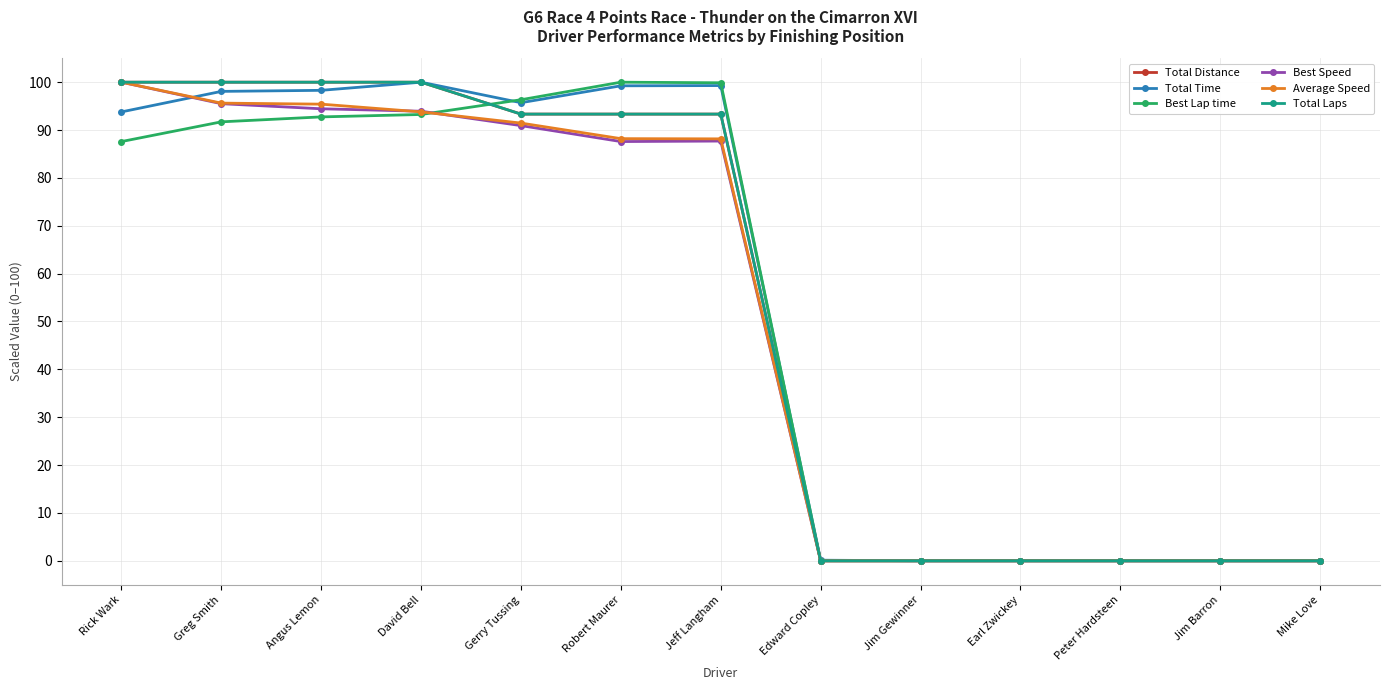

Where does the Total Distance series first go above 93?

Rick Wark